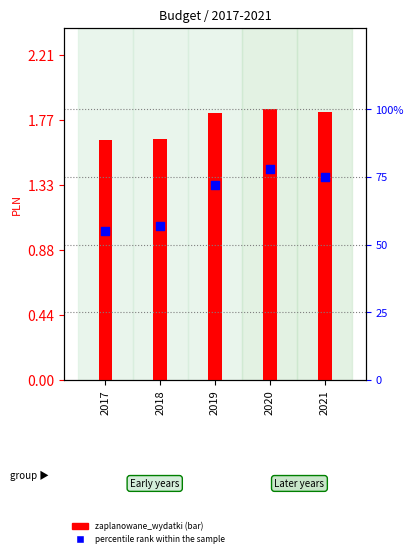

Is the value of percentile rank within the sample at 2020 greater than the value of zaplanowane_wydatki at 2019?

No